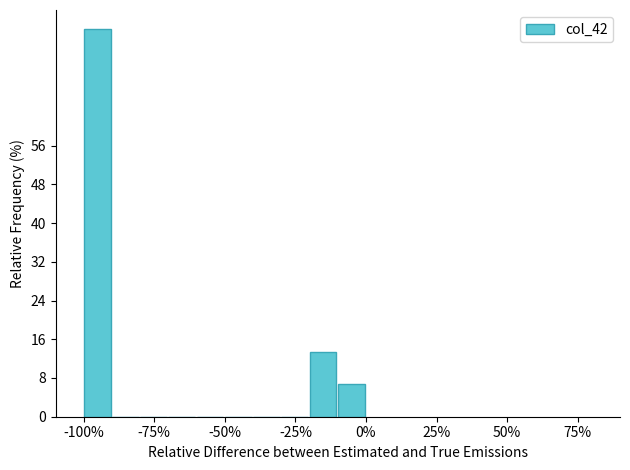

Around what value on the x-axis is the tallest bar? Give the approximate position of its centre, as read against the axis.

-95